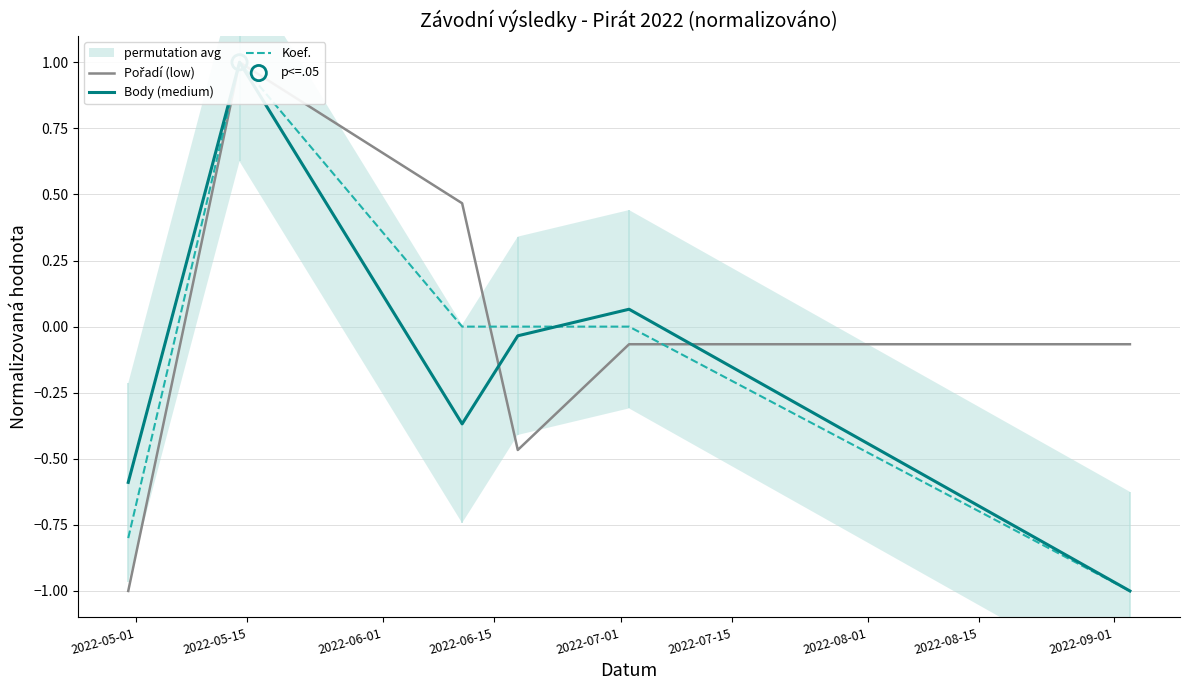

At which category is the sum across all series the highest?

2022-05-15